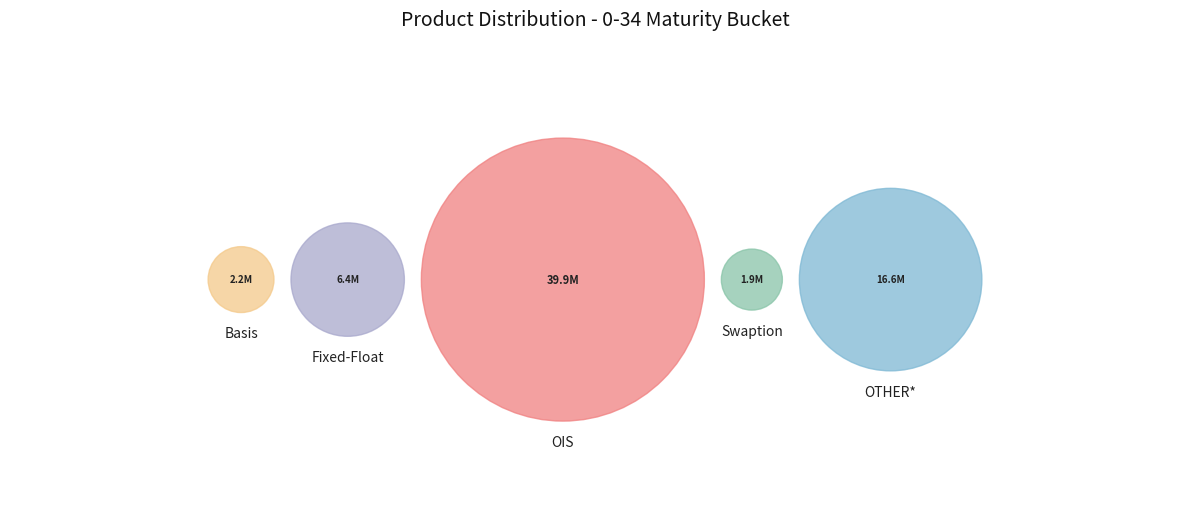

Count the number of slices in the pie.

5